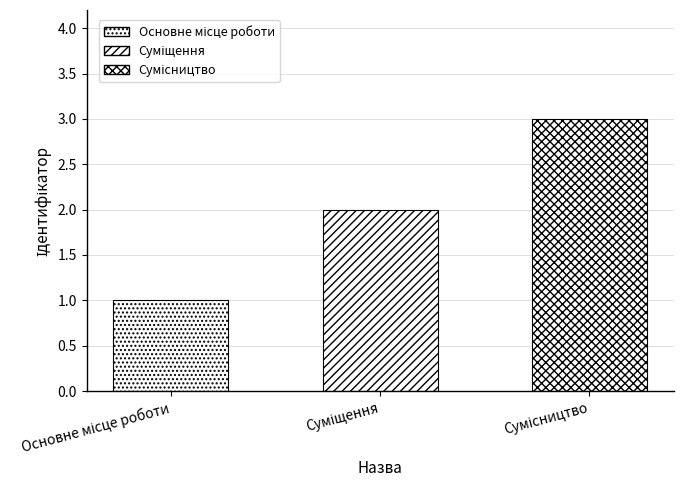

True or false: the data shows 1 at Суміщення.

False